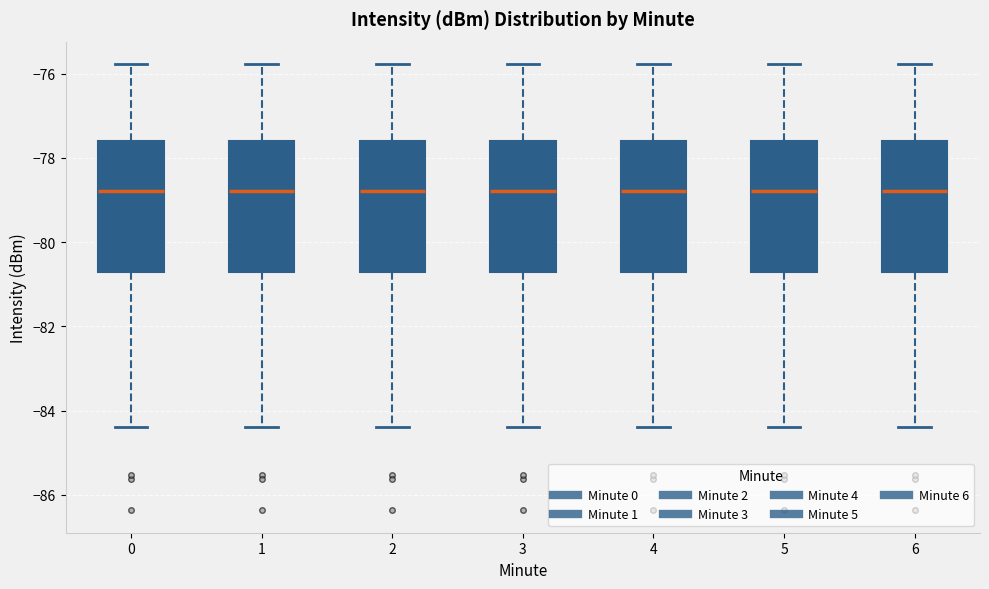

Reading left to right, read every box against the y-axis: the position of its median line, the range the box covers, and the ends of its whiskers. The values are not printed on the chart, so give them approximately, as read against the axis.

0: median -78.8, box -80.8 to -77.6, whiskers -84.4 to -75.8
1: median -78.8, box -80.8 to -77.6, whiskers -84.4 to -75.8
2: median -78.8, box -80.8 to -77.6, whiskers -84.4 to -75.8
3: median -78.8, box -80.8 to -77.6, whiskers -84.4 to -75.8
4: median -78.8, box -80.8 to -77.6, whiskers -84.4 to -75.8
5: median -78.8, box -80.8 to -77.6, whiskers -84.4 to -75.8
6: median -78.8, box -80.8 to -77.6, whiskers -84.4 to -75.8